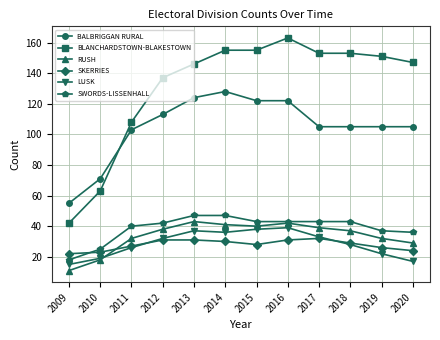

Reading left to right, list all the values displayed in this chart.

BALBRIGGAN RURAL: 55	71	103	113	124	128	122	122	105	105	105	105
BLANCHARDSTOWN-BLAKESTOWN: 42	63	108	137	146	155	155	163	153	153	151	147
RUSH: 11	18	32	38	43	41	40	42	39	37	32	29
SKERRIES: 22	23	27	31	31	30	28	31	32	29	26	24
LUSK: 15	19	26	32	37	36	38	39	33	28	22	17
SWORDS-LISSENHALL: 18	25	40	42	47	47	43	43	43	43	37	36